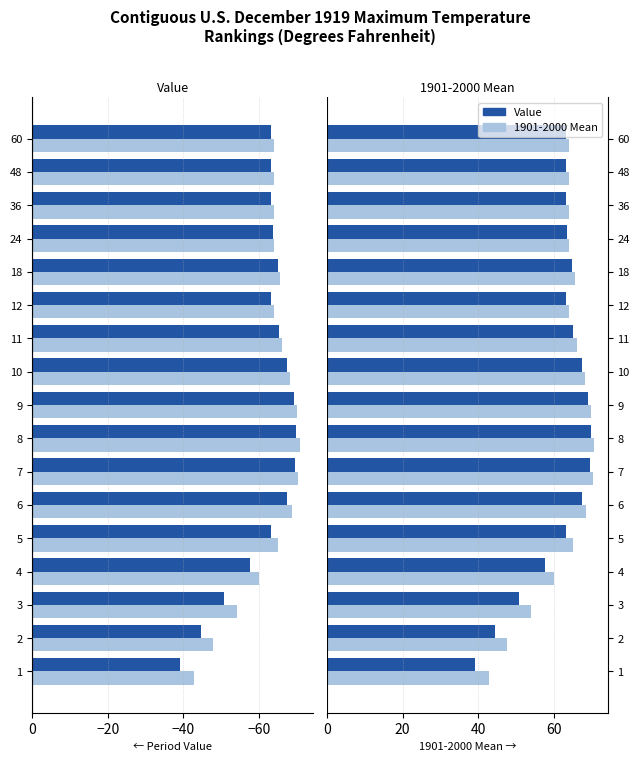

Reading left to right, extract all data points from this chart.

1901-2000 Mean: 42.8	47.7	54.1	60.0	65.0	68.7	70.5	70.8	70.0	68.3	66.1	64.0	65.5	64.0	64.0	64.0	64.0
Value: 39.2	44.6	50.9	57.7	63.3	67.4	69.5	69.9	69.2	67.5	65.2	63.3	64.9	63.6	63.2	63.2	63.2